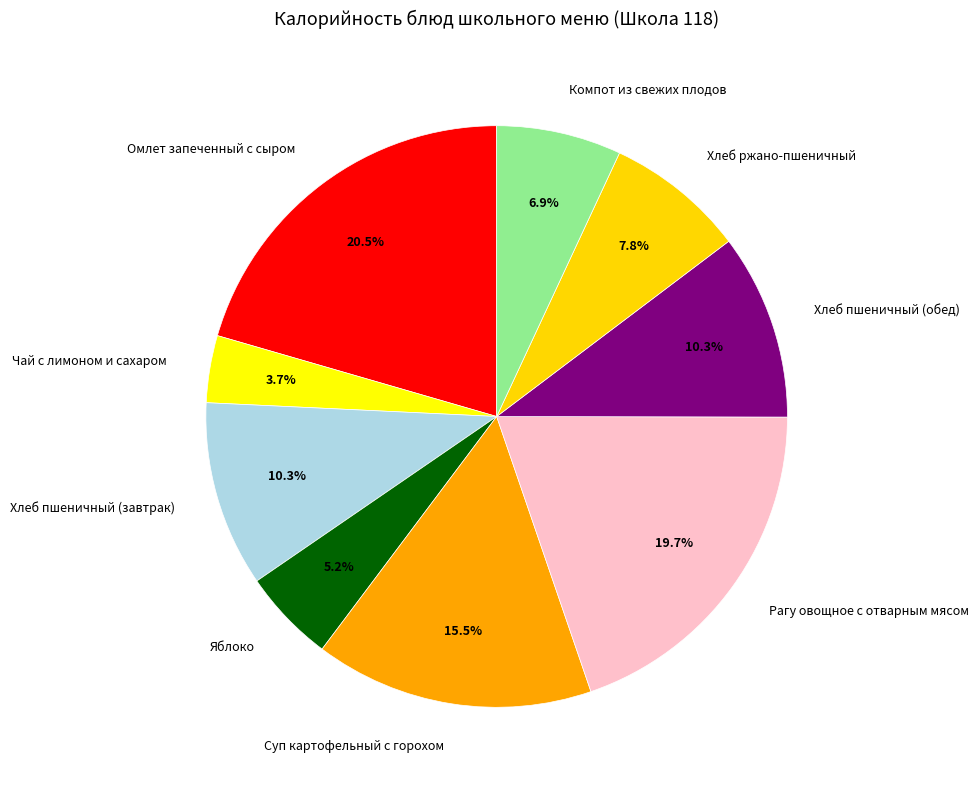

To the nearest percent, what is the average slice percentage?

11%